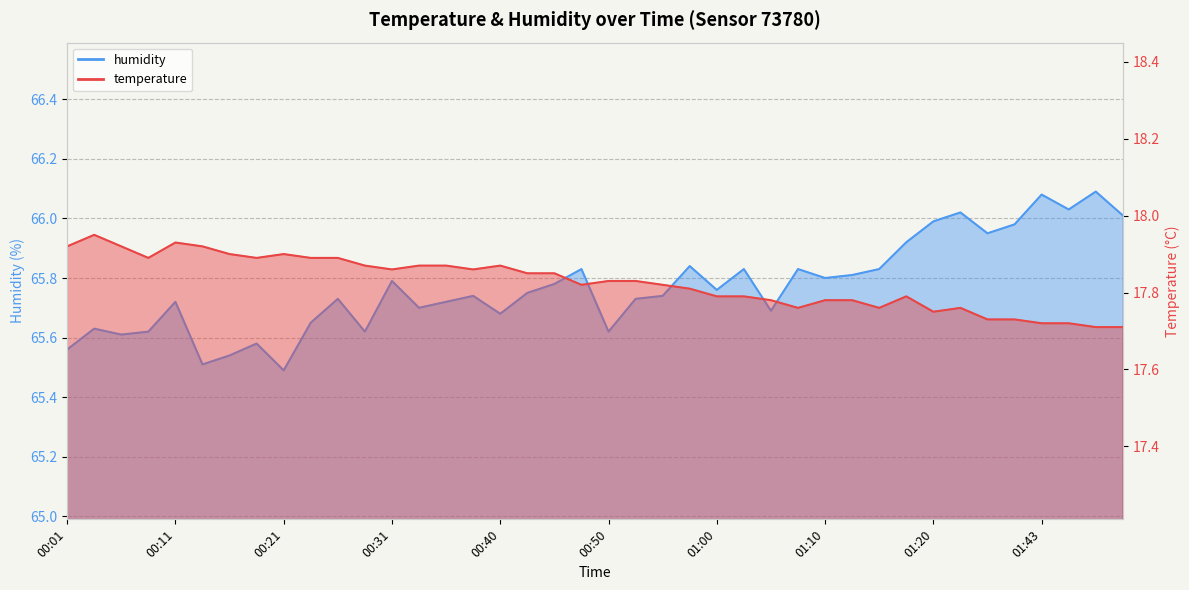

What is the spread (max minus min) of values at 00:53?

47.9